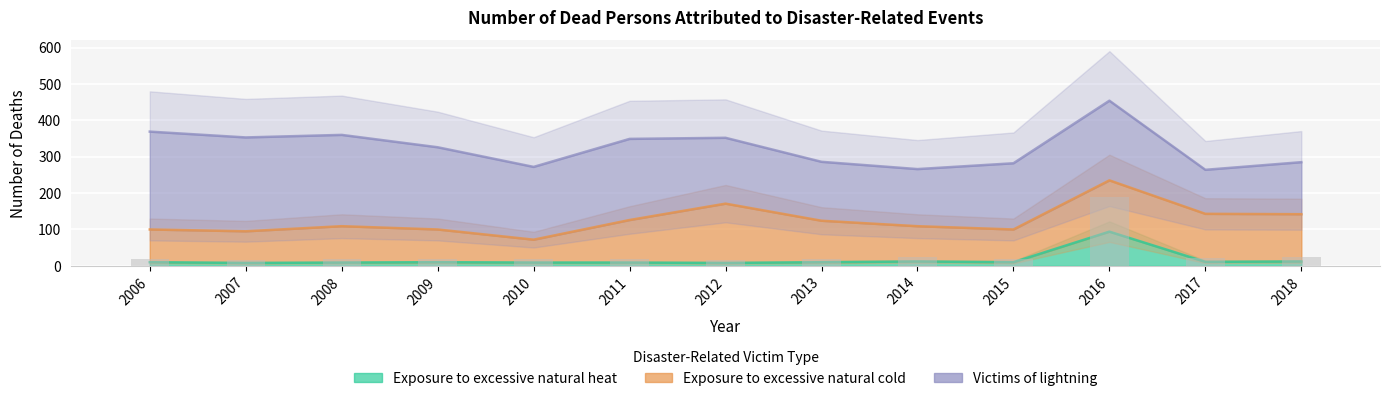

How many groups of bars are there?

13